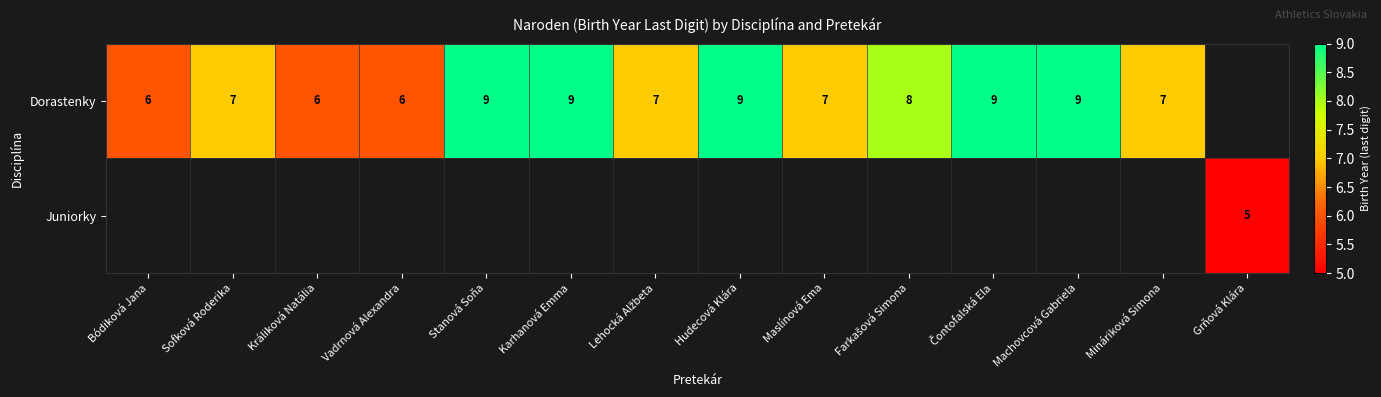

The Dorastenky series shows 9 at Hudecová Klára. True or false?

True